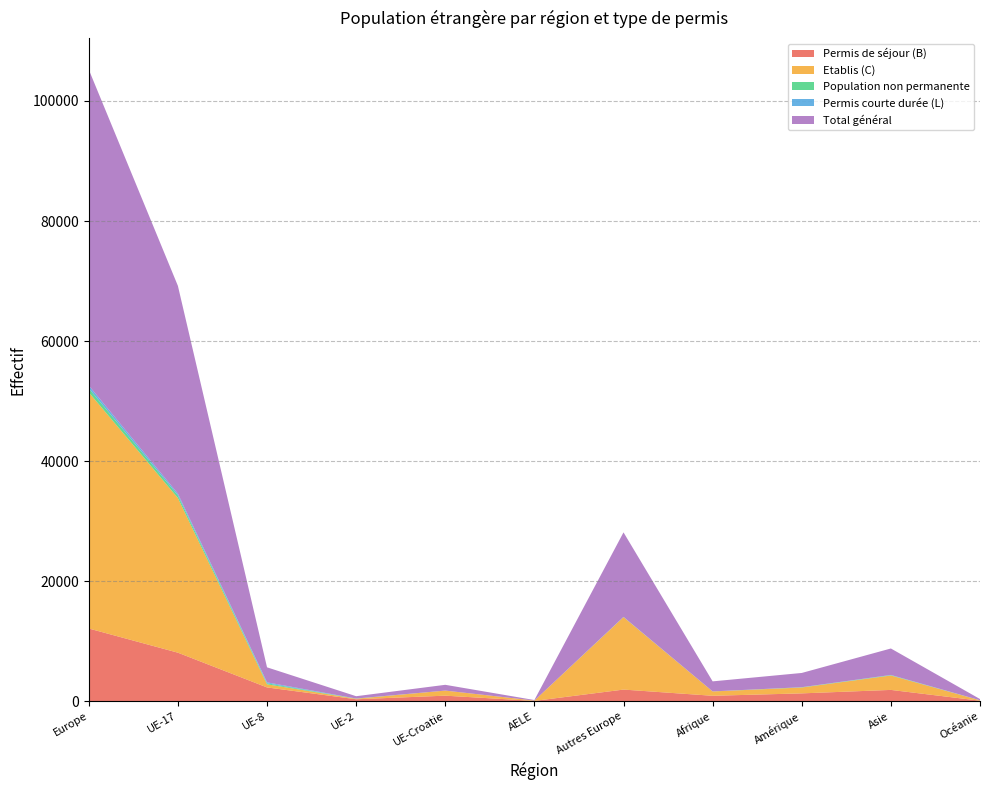

Reading left to right, list all the values displayed in this chart.

Permis de séjour (B): 12144	8116	2331	360	958	86	1972	939	1340	1917	118
Etablis (C): 39328	25756	519	87	846	57	12063	721	976	2398	70
Population non permanente: 664	445	171	24	2	0	22	8	40	60	7
Permis courte durée (L): 476	287	156	13	0	1	19	2	14	33	3
Total général: 52612	34604	2502	384	960	86	14076	1670	2370	4408	198